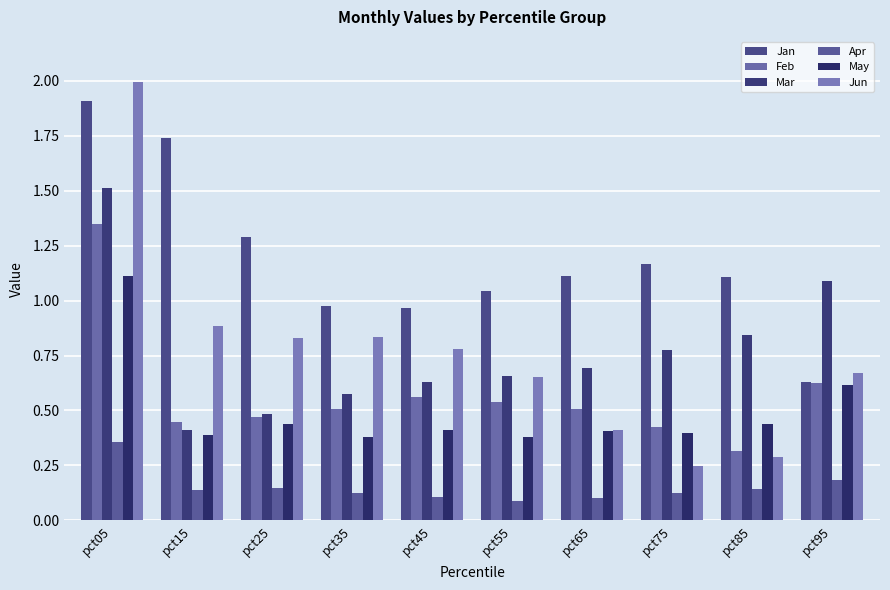

What is the average value of the May series?

0.5